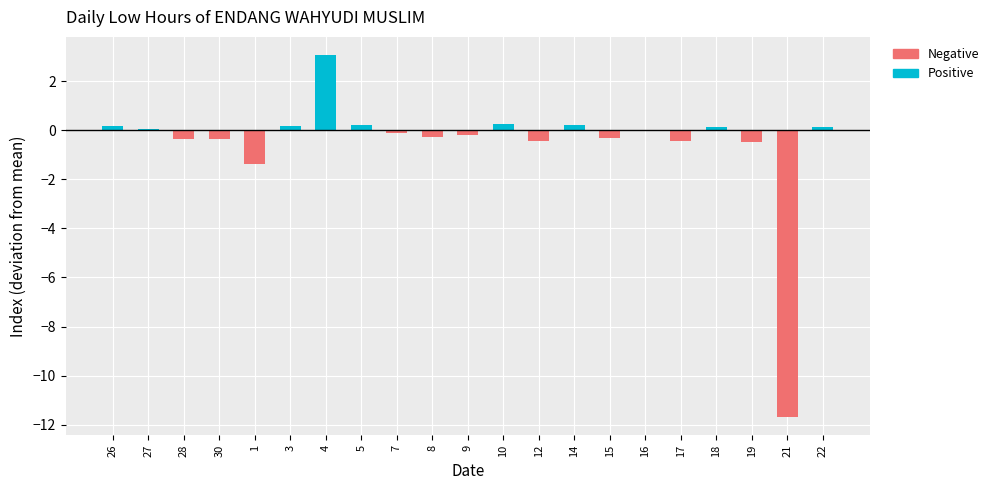

Which label corresponds to the smallest value in the chart?

21